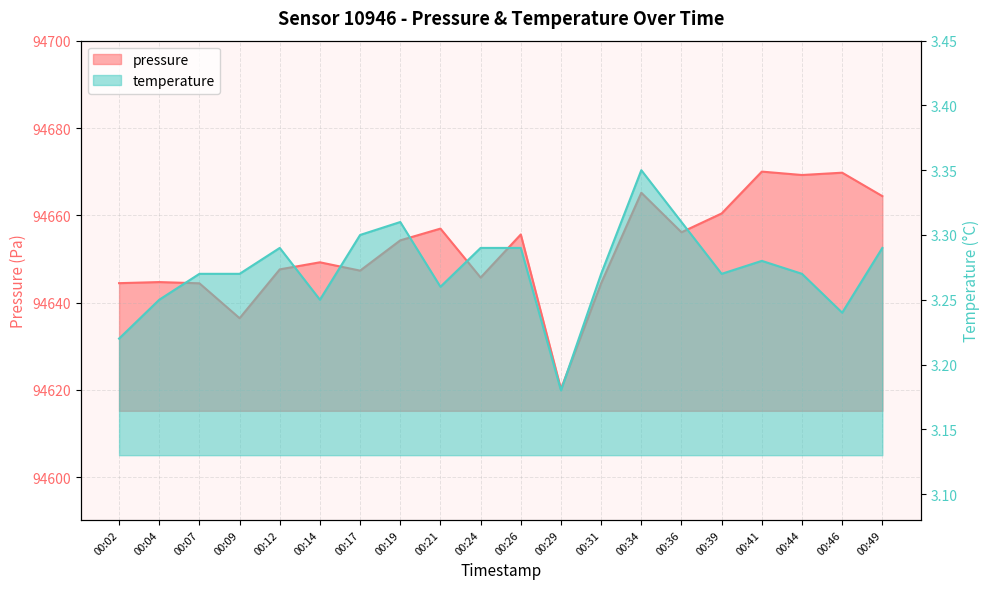

Rank the categories by temperature value from highest to lowest.

00:34, 00:19, 00:36, 00:17, 00:12, 00:24, 00:26, 00:49, 00:41, 00:07, 00:09, 00:31, 00:39, 00:44, 00:21, 00:04, 00:14, 00:46, 00:02, 00:29